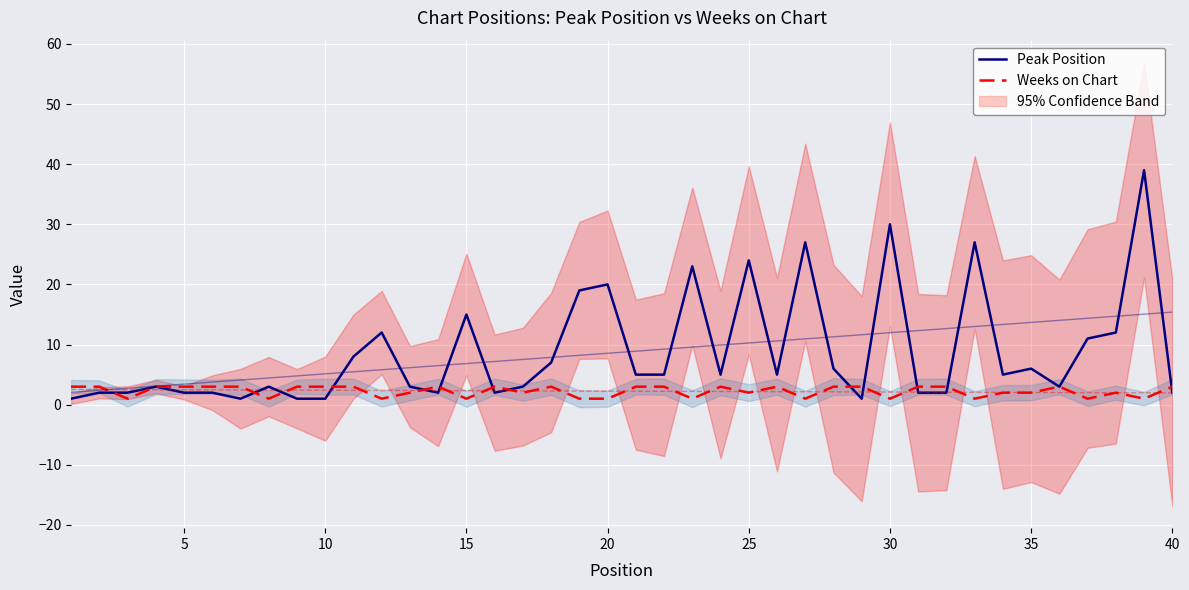

Rank the series by their average value, from lowest to highest.

Weeks on Chart, Peak Position